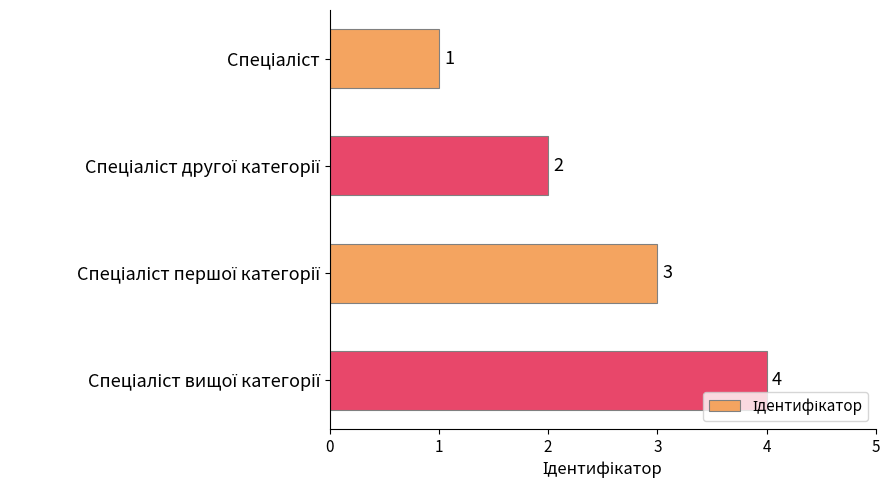

How many values are between 2 and 4?

3